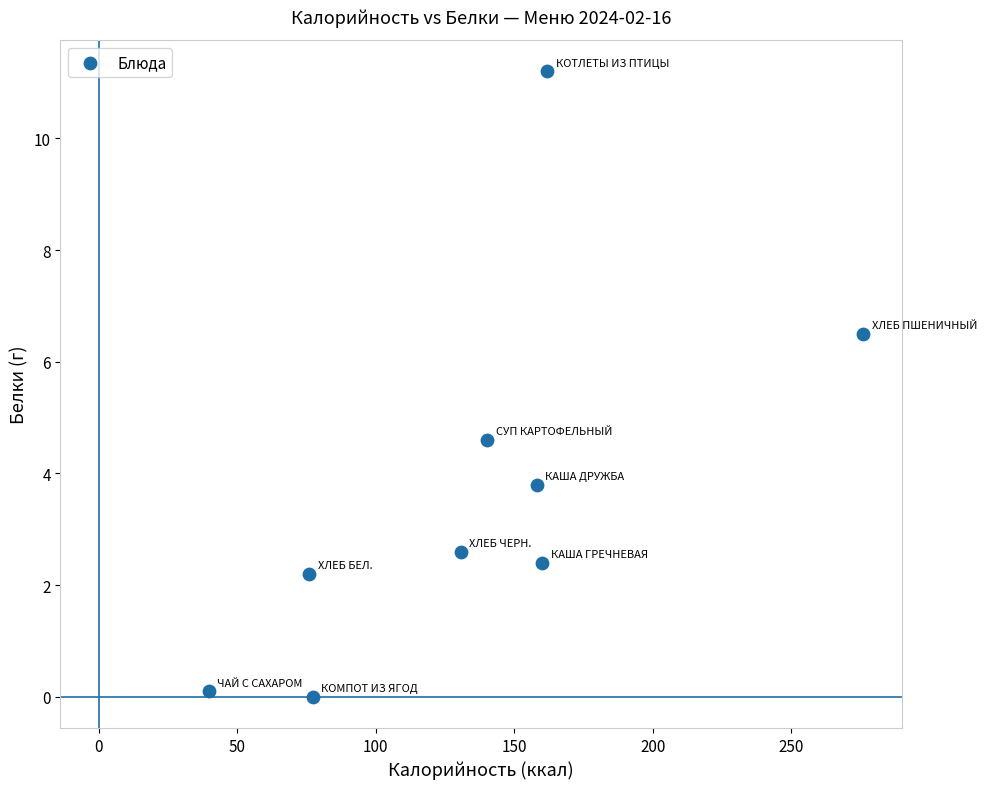

What is the range of X values (max minus min)?

236.3